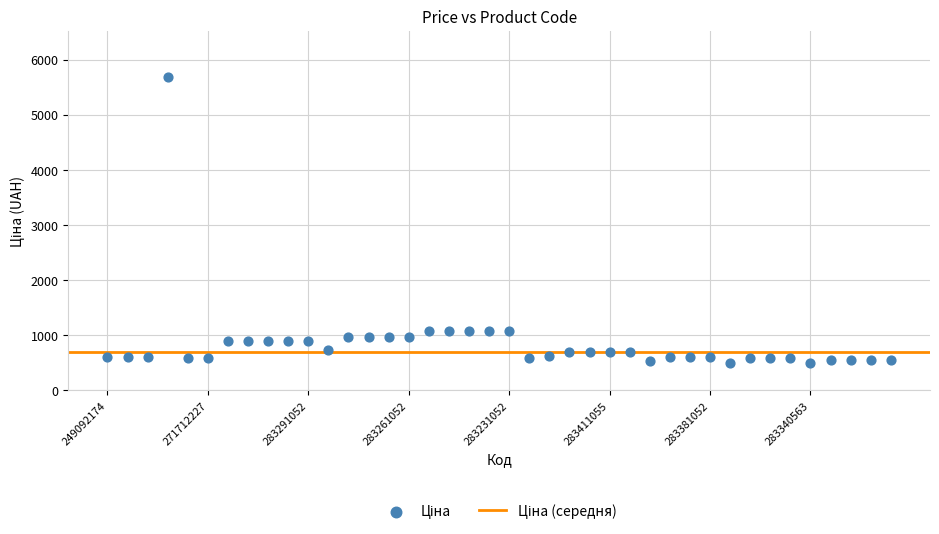

What is the range of Y values (max minus min)?

5188.4